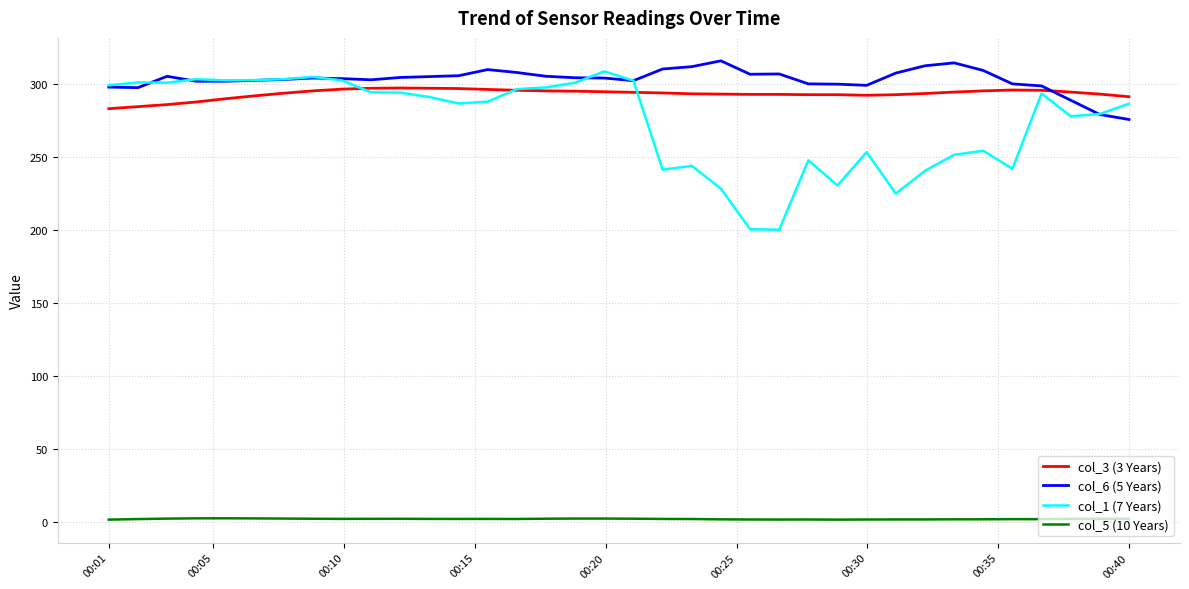

What is the difference between the second highest and minimum values in the col_3 (3 Years) series?

14.0